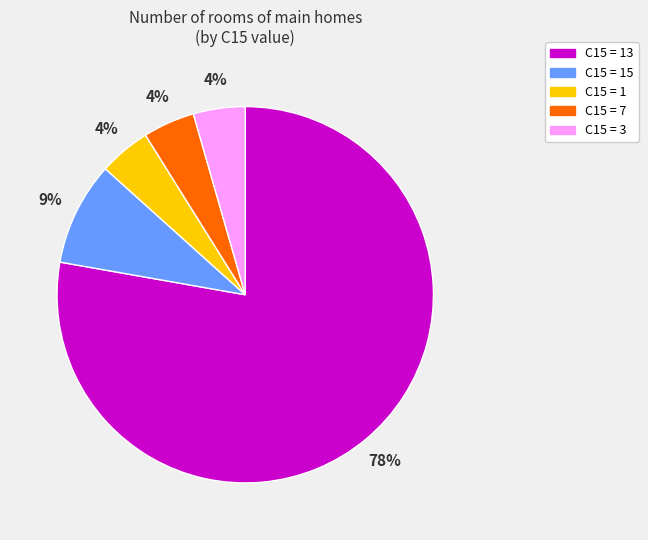

Does any single category account for the majority?

Yes